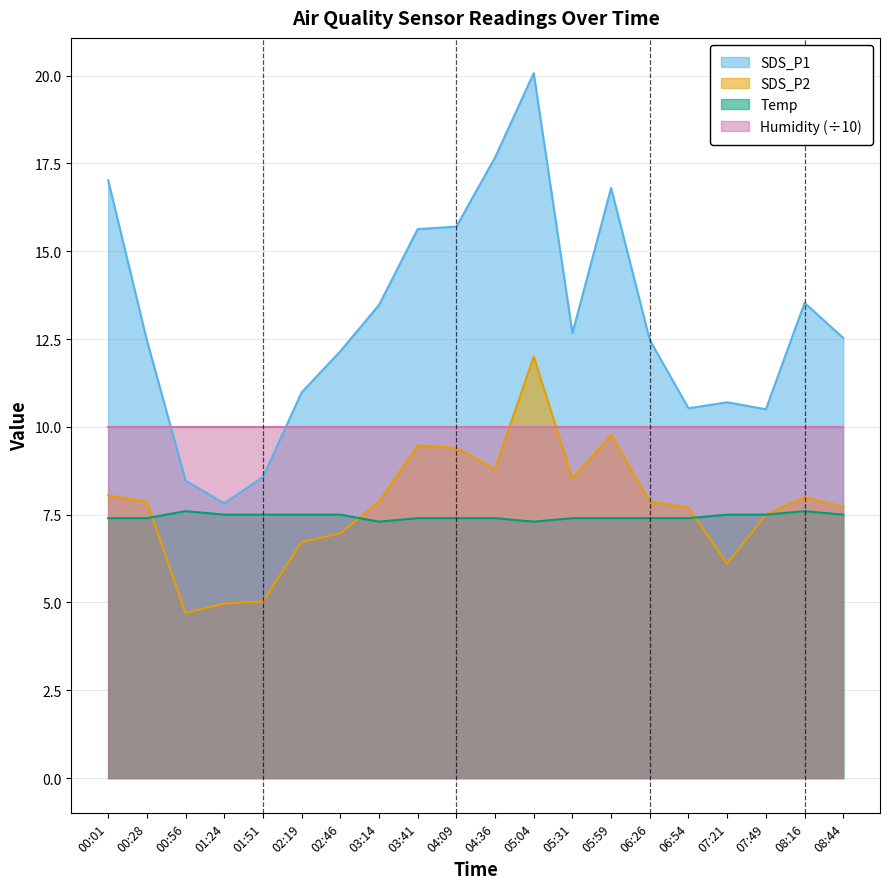

At which category does Temp reach its first local peak?

00:56